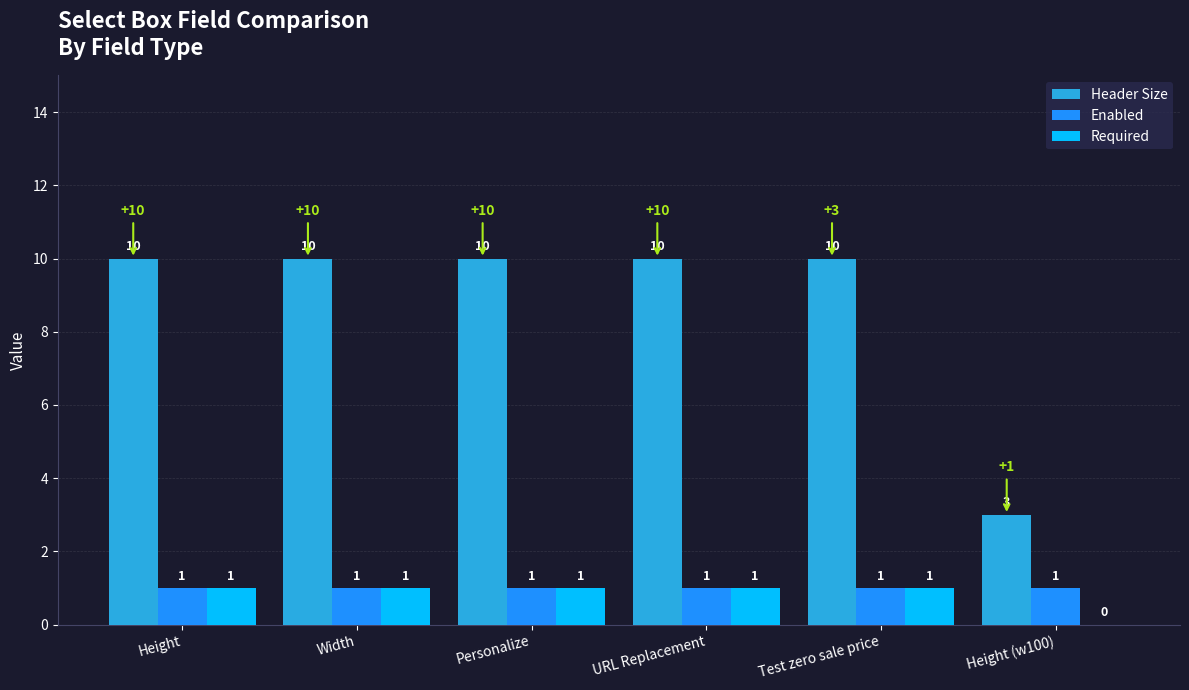

Which series has the largest total across all categories?

Header Size